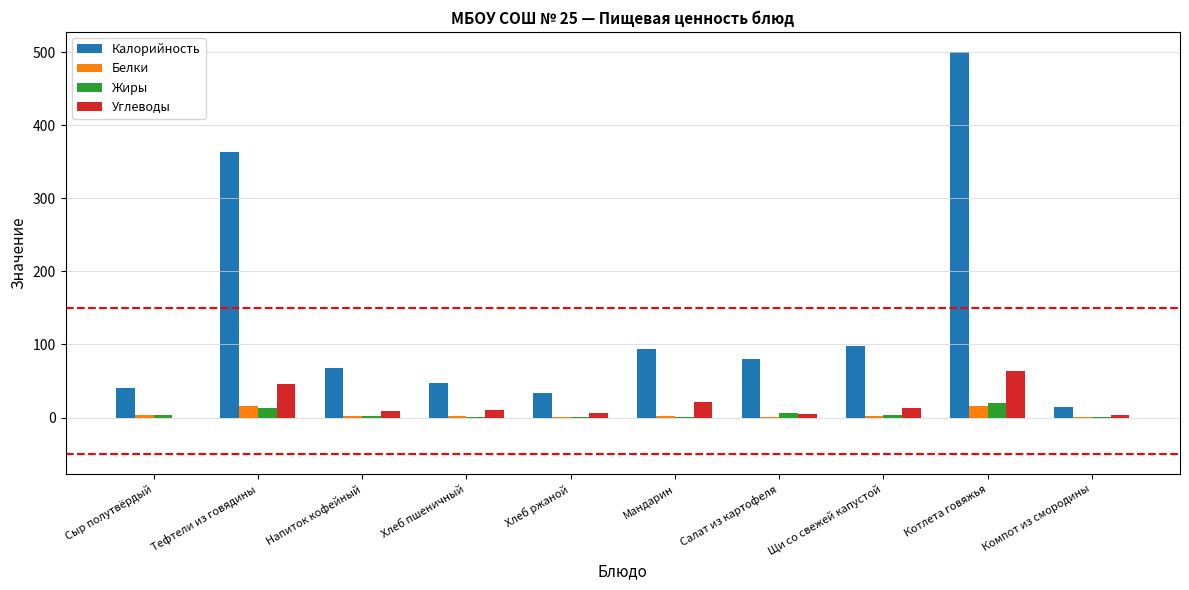

What are all the series names shown in the legend?

Калорийность, Белки, Жиры, Углеводы